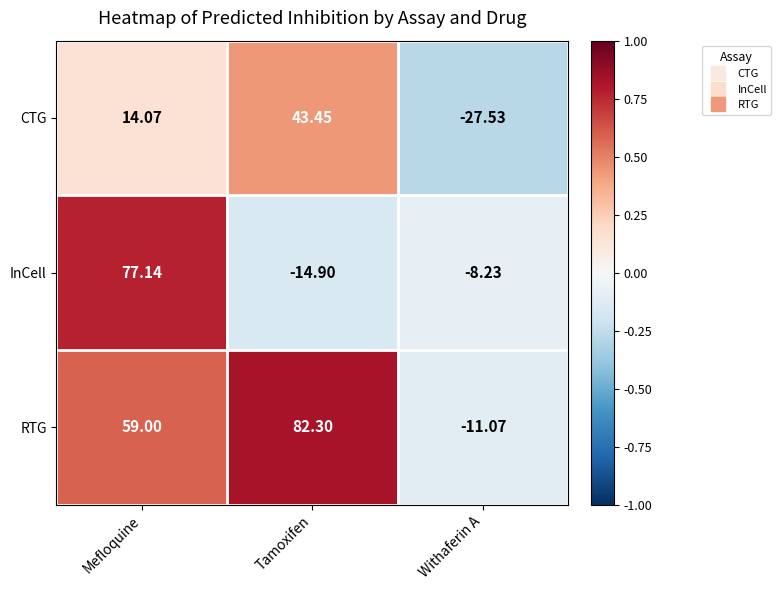

How many data points does each series have?

3